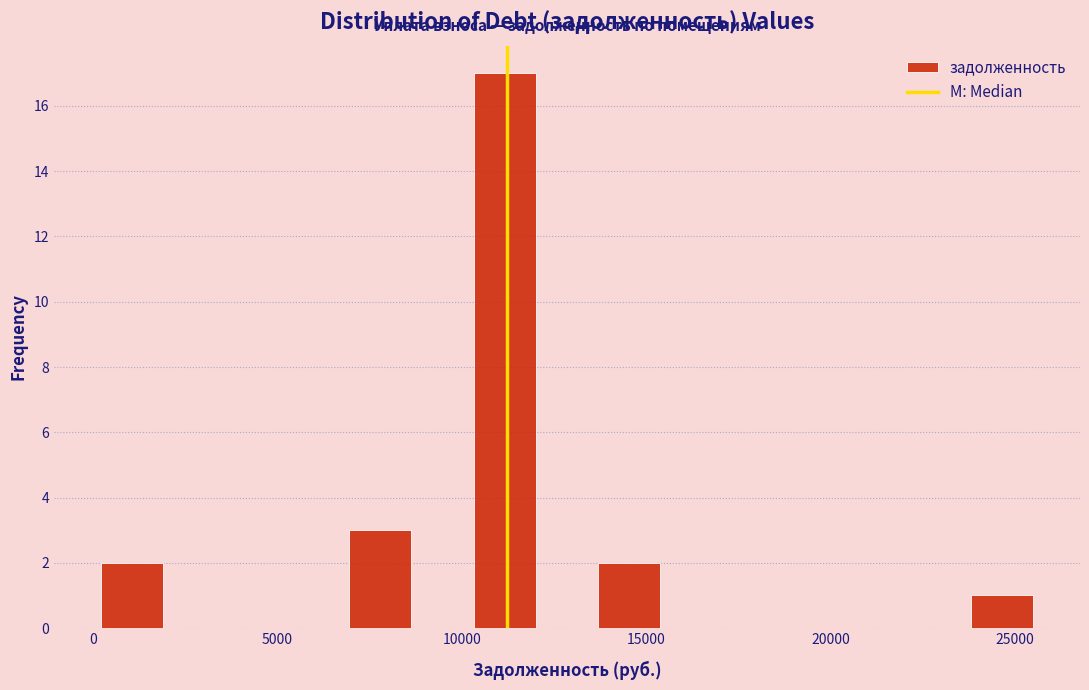

Around what value on the x-axis is the tallest bar? Give the approximate position of its centre, as read against the axis.

11000